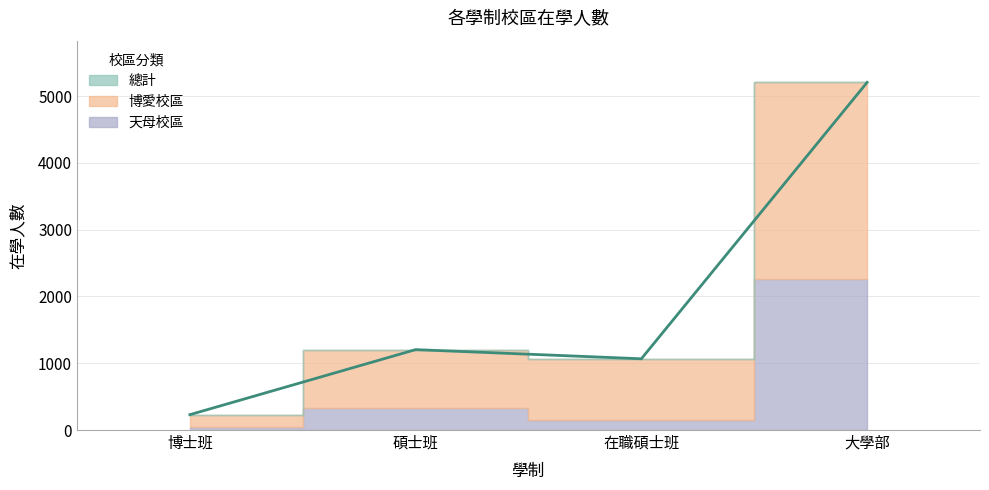

What is the label of the 3rd point from the right?

碩士班